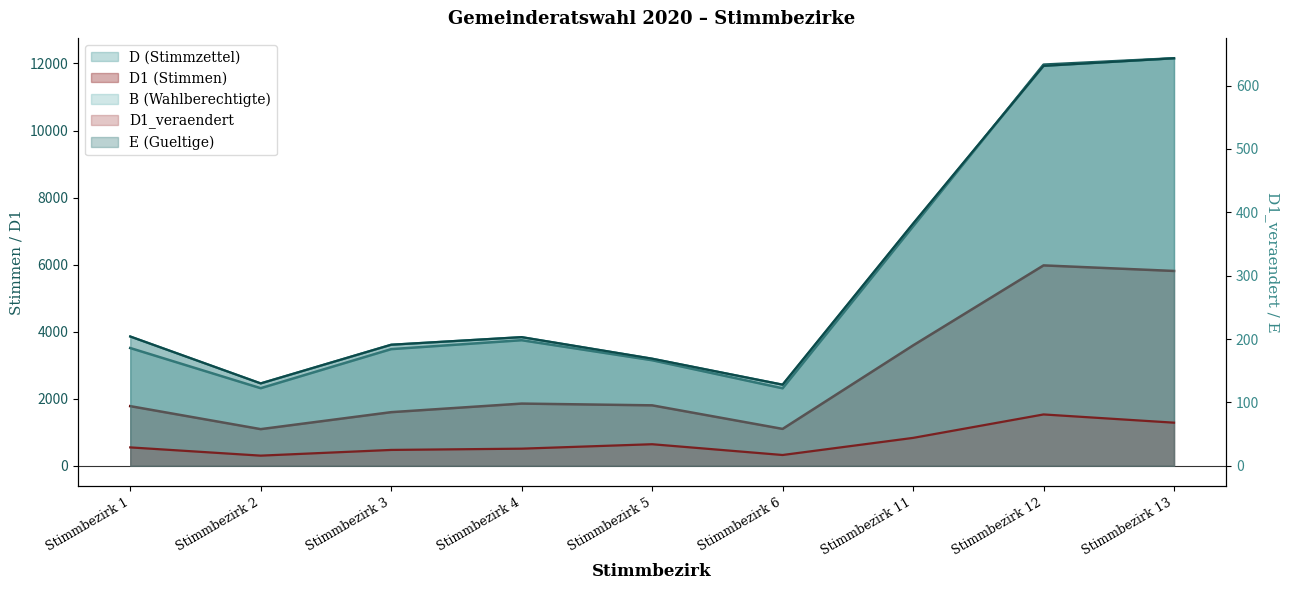

What are all the series names shown in the legend?

D (Stimmzettel) (line), D1 (Stimmen) (line), B (Wahlberechtigte) (line), D1_veraendert (line), E (Gueltige) (line)